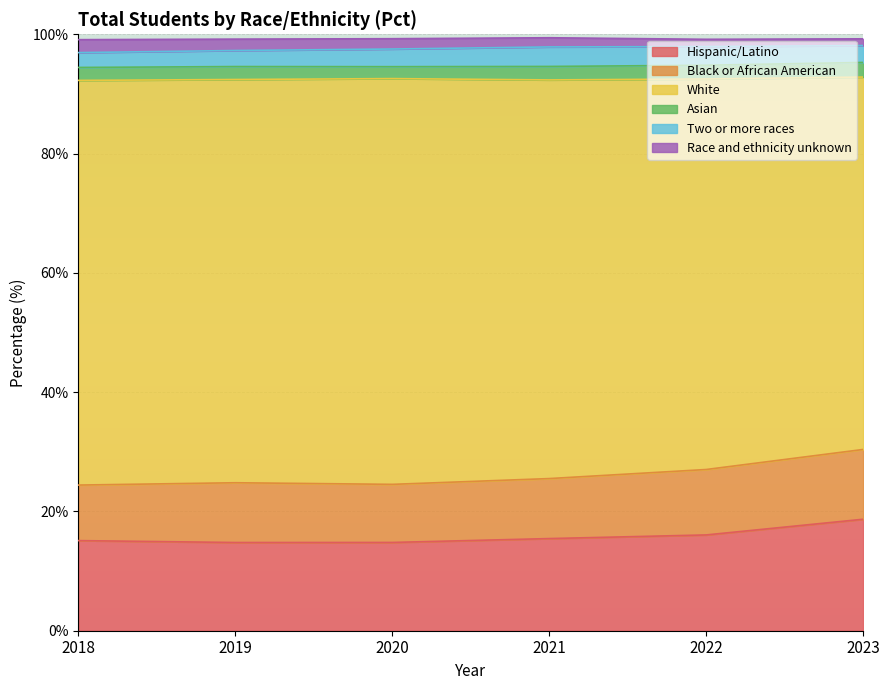

What is the value of the Two or more races point at the 5th from the left?

3.1